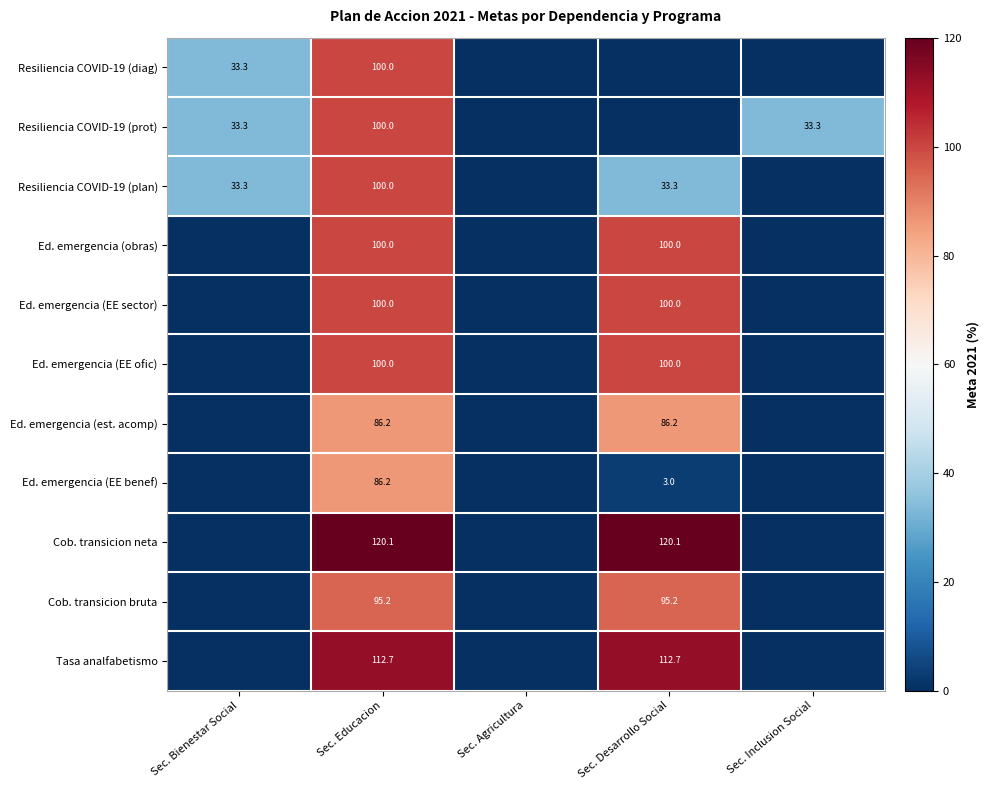

What is the total value across all series at Sec. Inclusion Social?

33.3